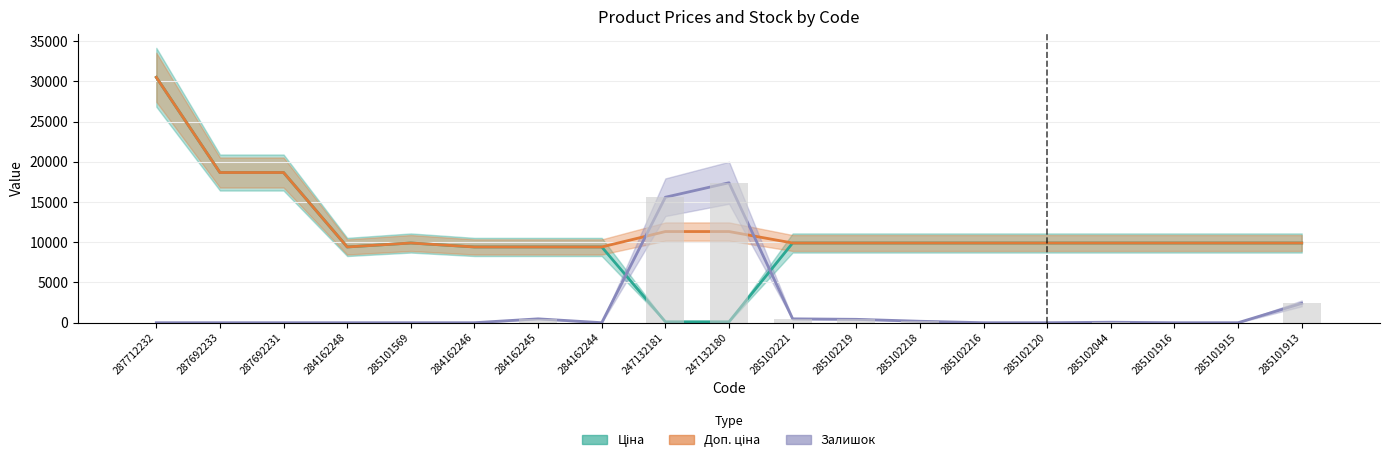

At 284162248, list the series in order from smallest to largest.

Залишок, Ціна, Доп. ціна